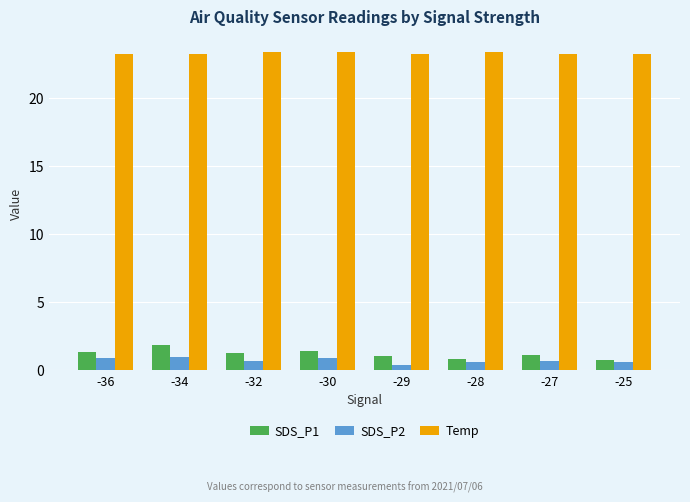

Rank the series at -36 from highest to lowest value.

Temp, SDS_P1, SDS_P2